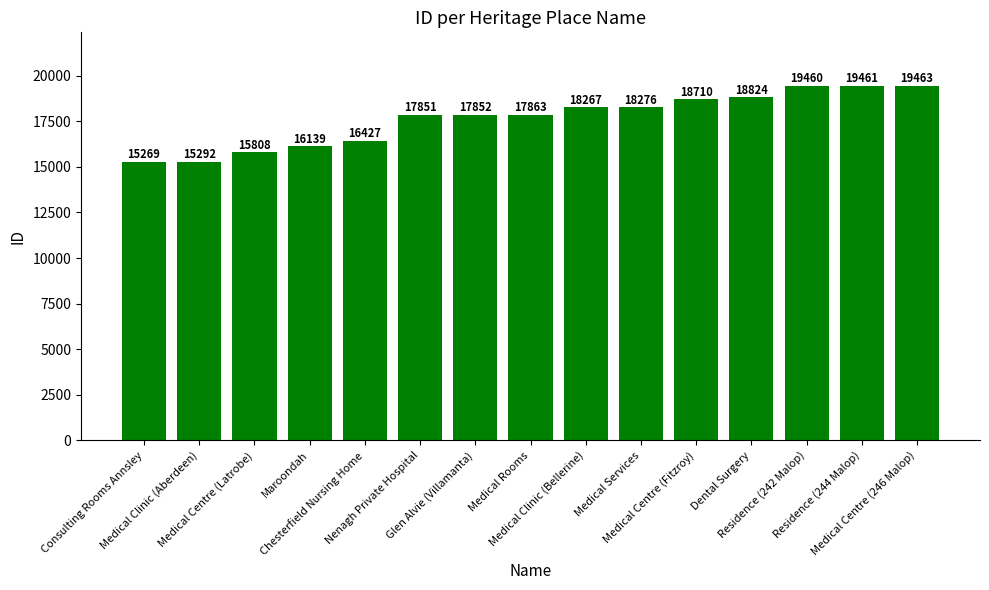

How many bars are there in total?

15